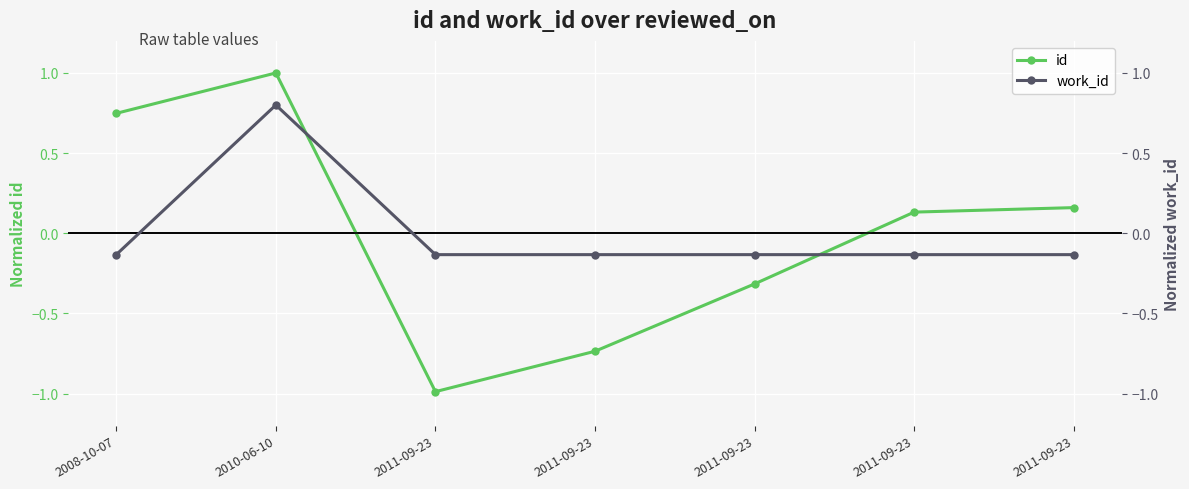

Reading left to right, what are all the values shown in this chart?

id: 2008-10-07=0.7	2010-06-10=1.0	2011-09-23=-1.0	2011-09-23=-0.7	2011-09-23=-0.3	2011-09-23=0.1	2011-09-23=0.2
work_id: 2008-10-07=-0.1	2010-06-10=0.8	2011-09-23=-0.1	2011-09-23=-0.1	2011-09-23=-0.1	2011-09-23=-0.1	2011-09-23=-0.1